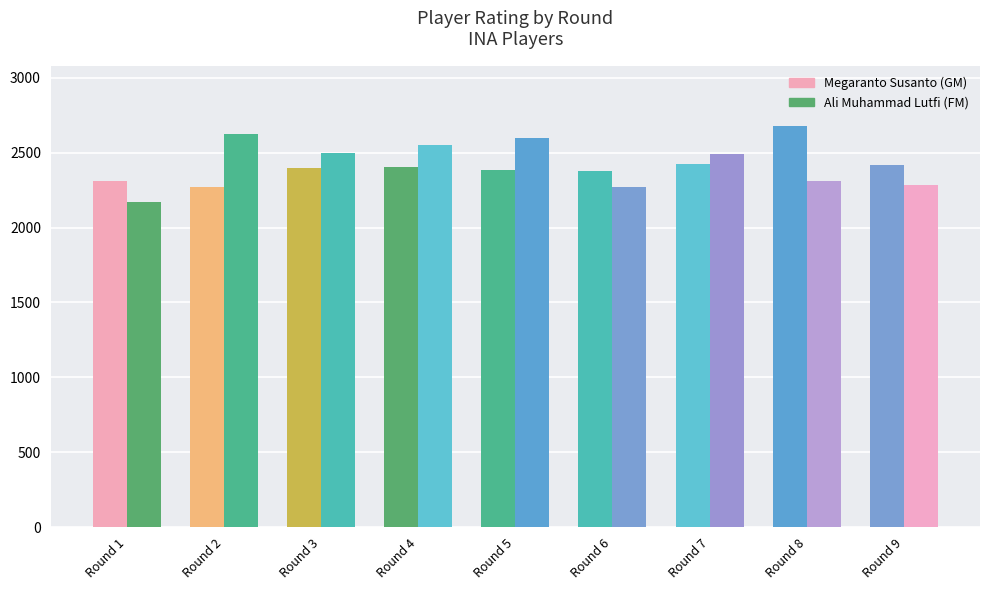

Which series has the largest total across all categories?

Ali Muhammad Lutfi